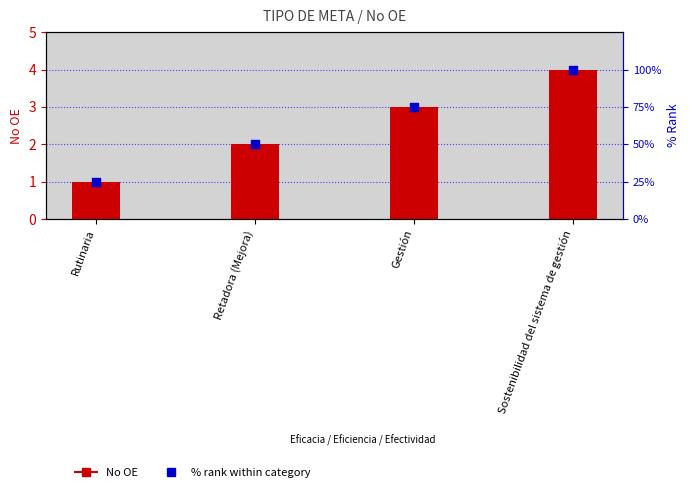

Which series has the widest spread of Y values?

% rank within category